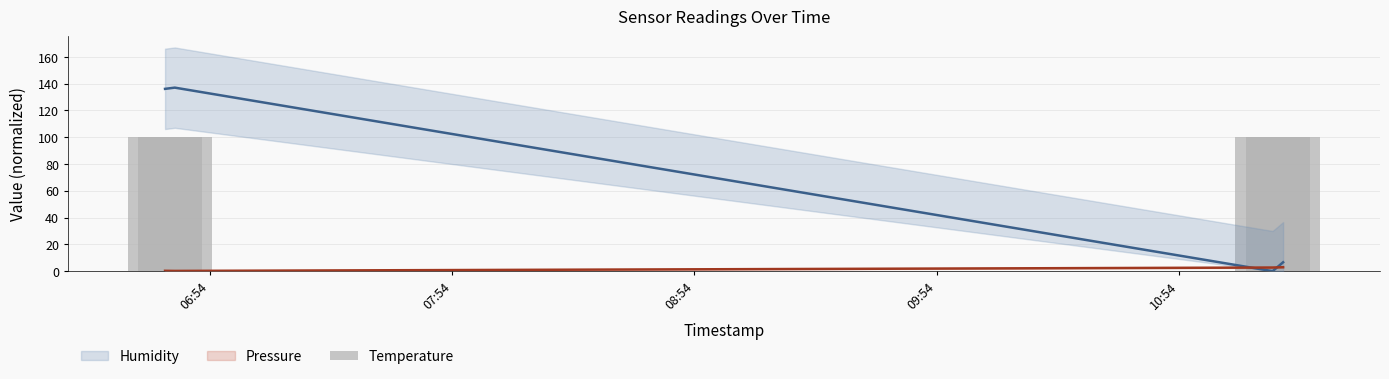

What is the greatest value displayed?

137.1